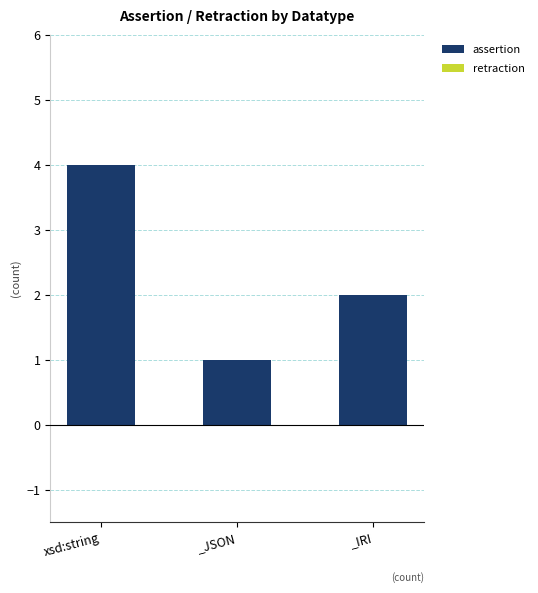

What is the change in value from _JSON to _IRI?

+1